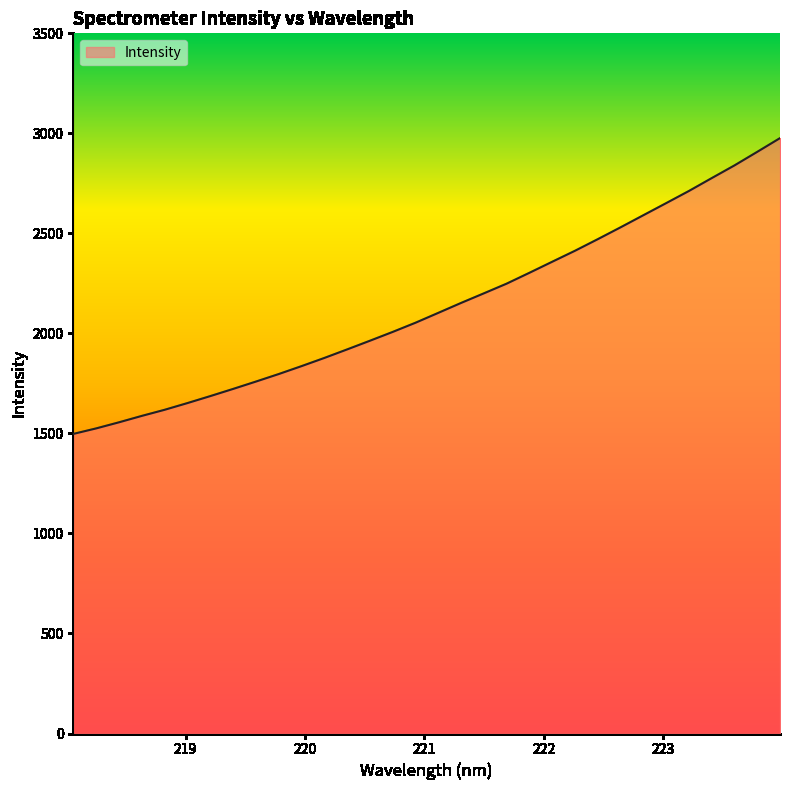

Does the chart have visible grid lines?

No